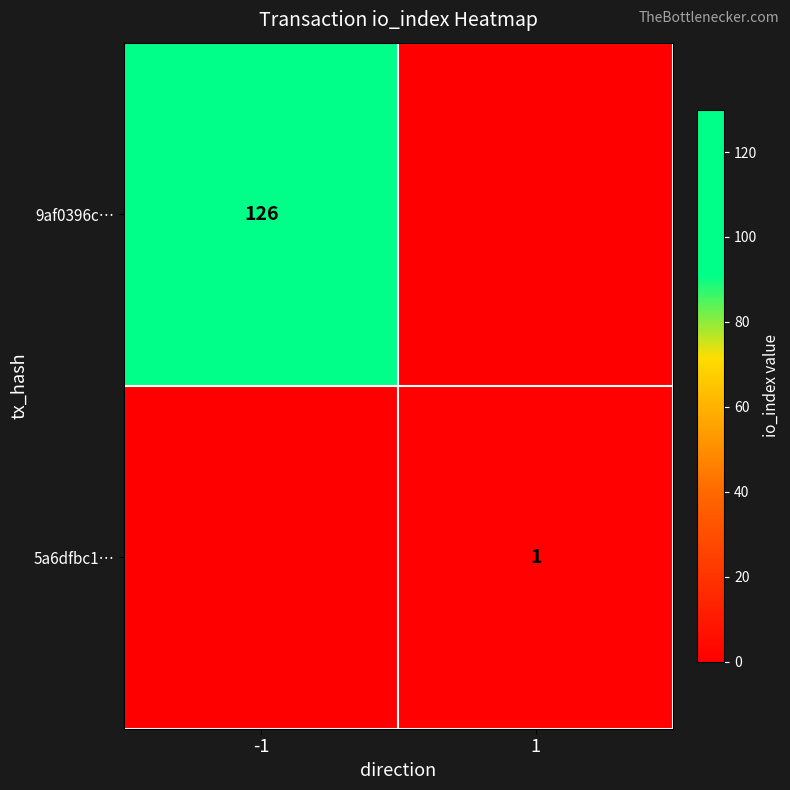

True or false: 5a6dfbc1… has a value of 1 at 1.

True